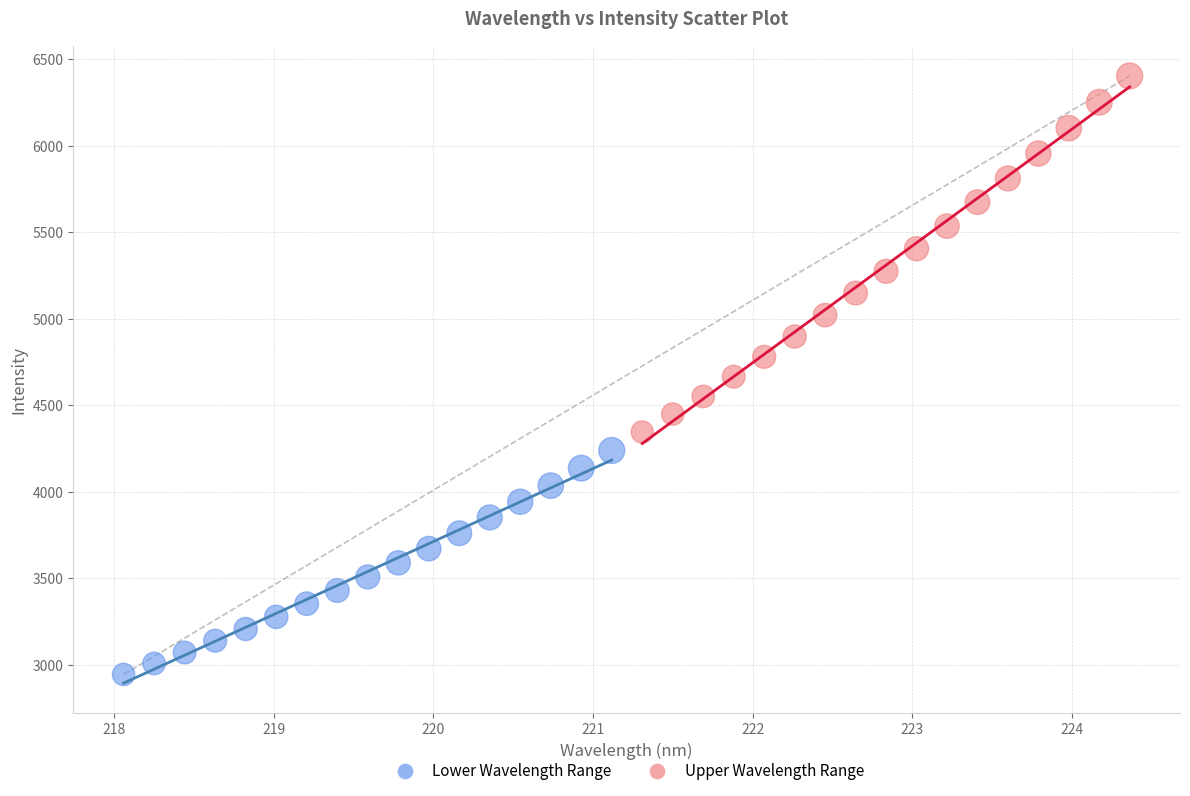

Which series contains the highest Y value?

Upper Wavelength Range